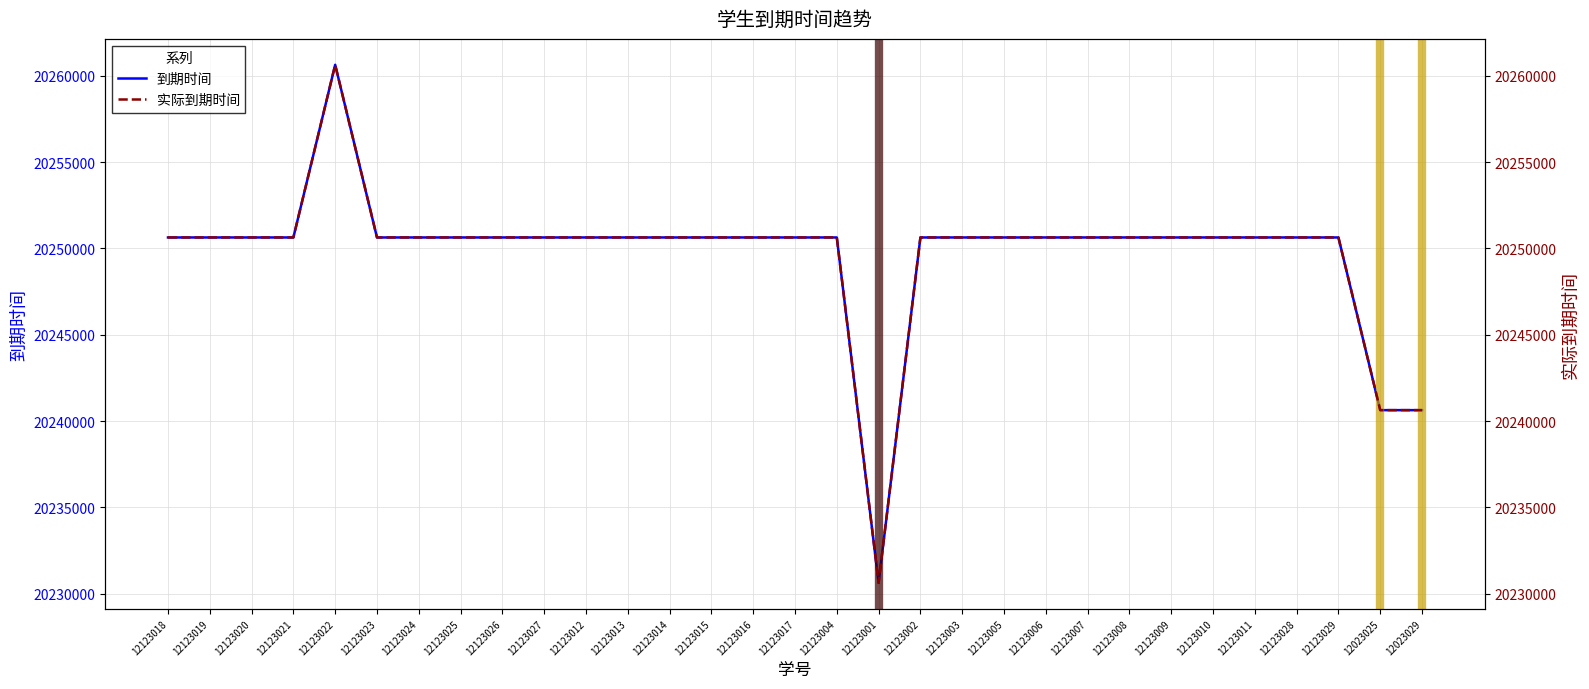

What is the difference between the second highest and second lowest values in the 到期时间 series?

10000